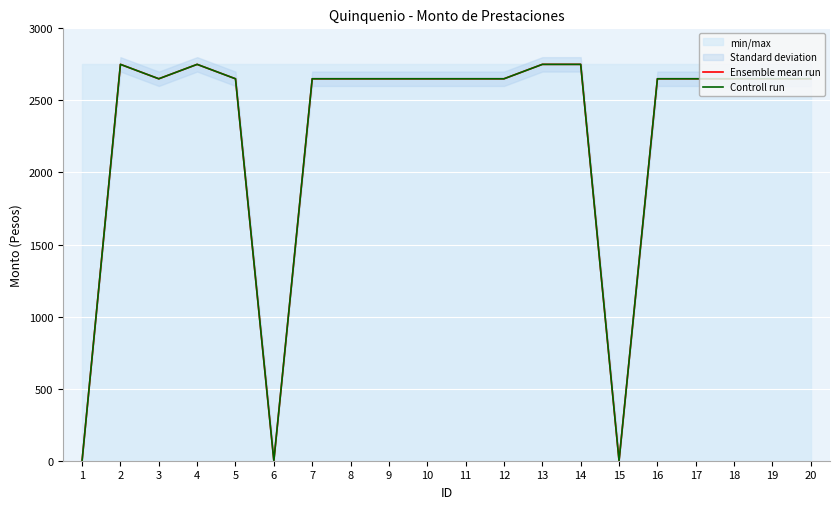

What is the total value across all series at 20?

5300